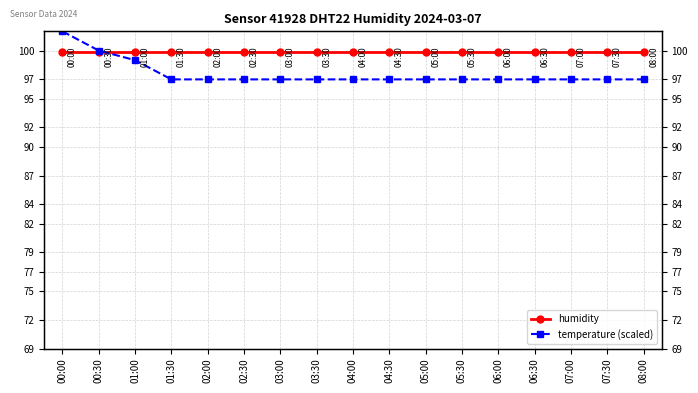

Which series changed the most between 00:30 and 03:00?

temperature (scaled)